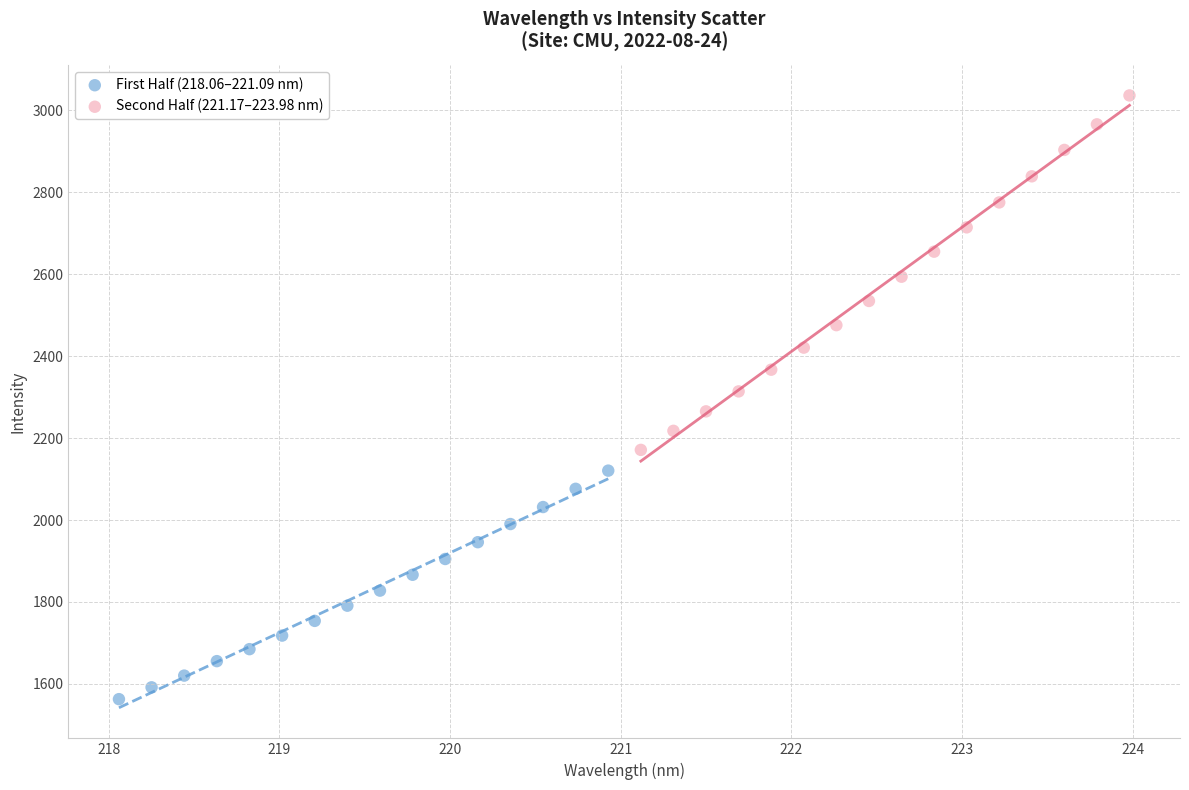

Which series has the largest Y range (max minus min)?

Second Half (221.17–223.98 nm)